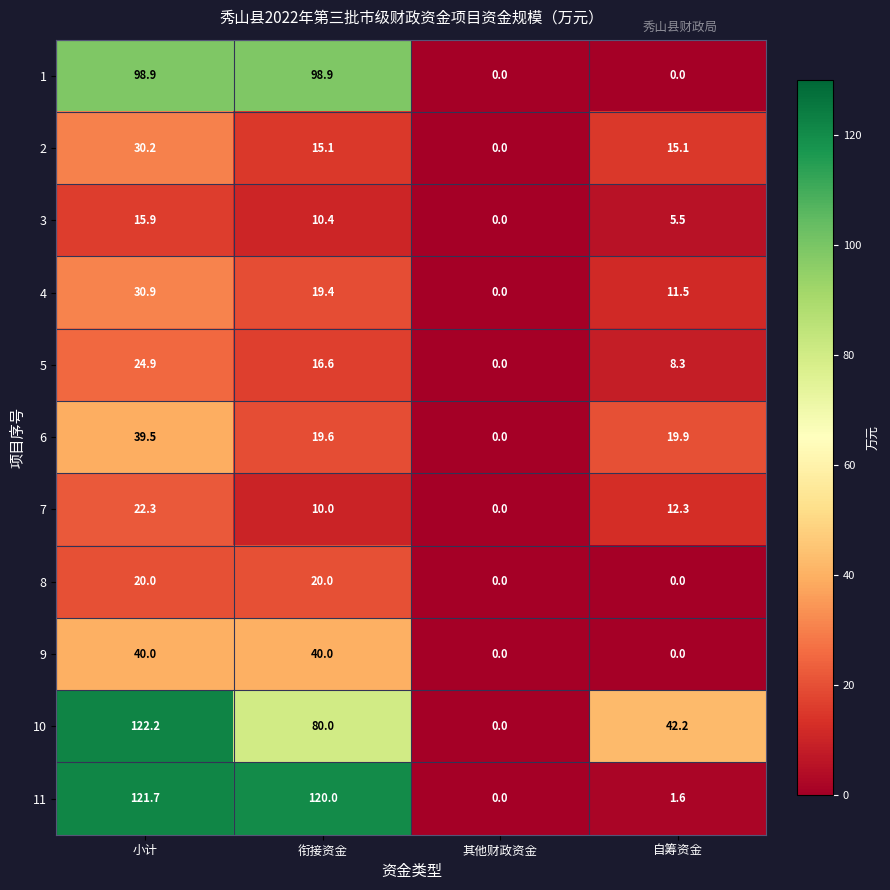

Is the value of 8 at 其他财政资金 greater than the value of 4 at 小计?

No